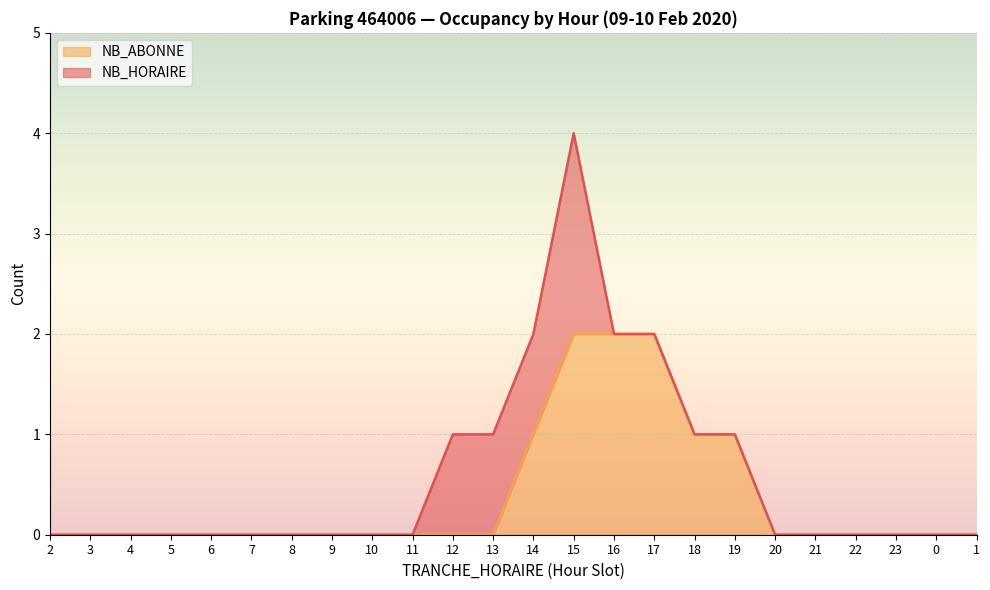

What is the sum of all values?

9